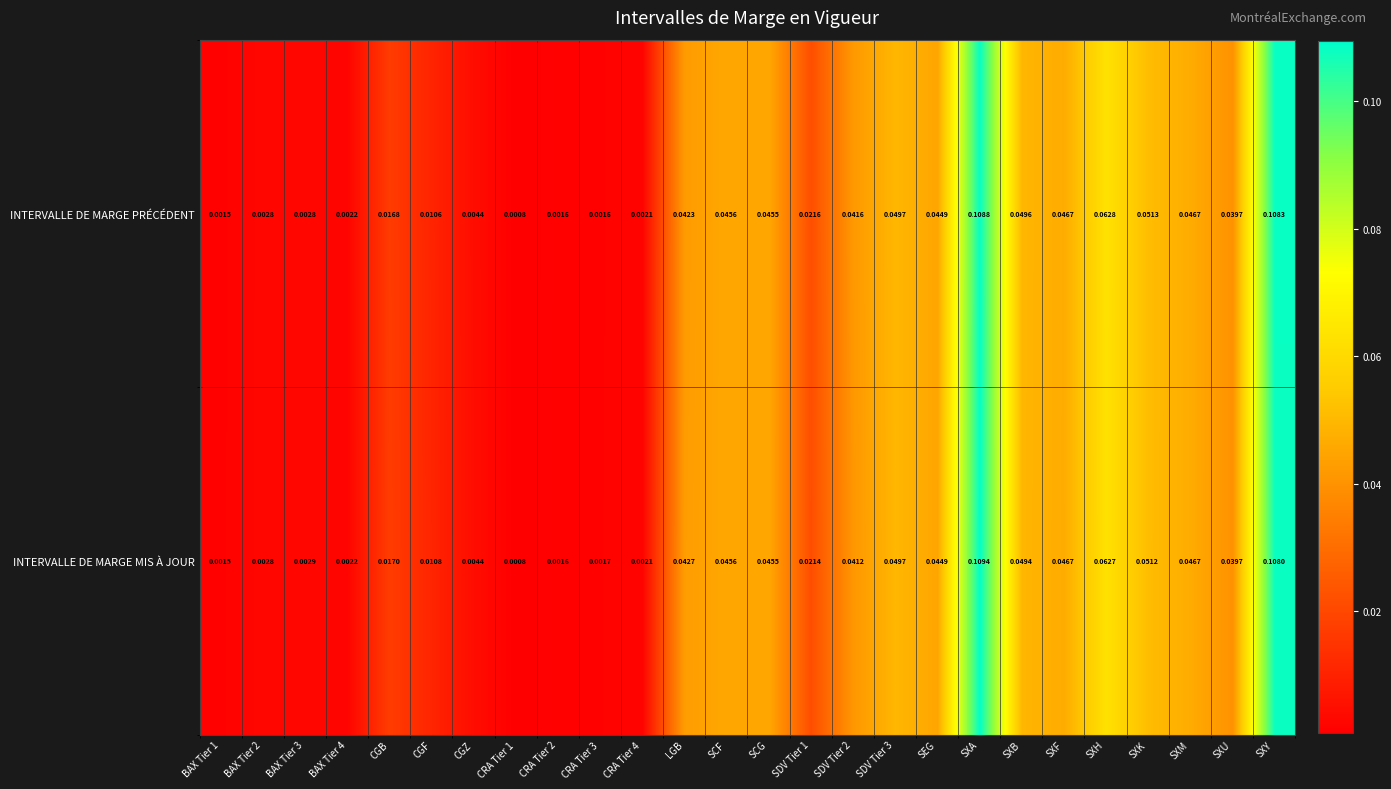

Rank the series by their average value, from highest to lowest.

INTERVALLE DE MARGE MIS À JOUR, INTERVALLE DE MARGE PRÉCÉDENT